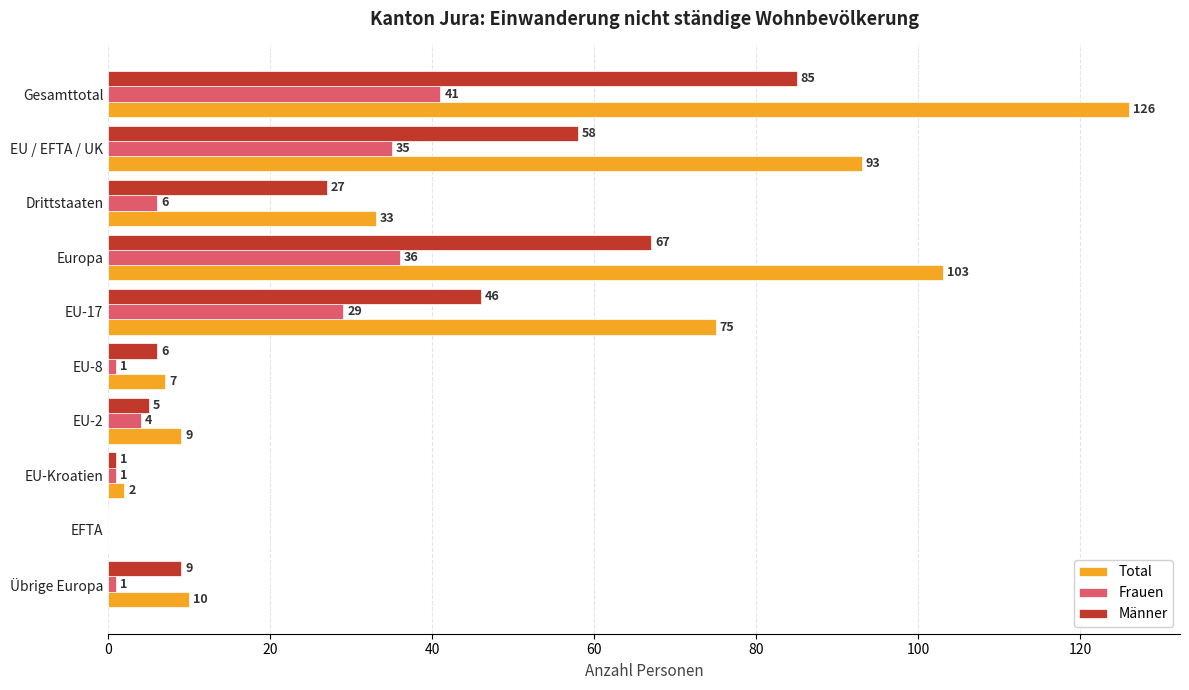

At which category does the chart reach its peak across all series?

Gesamttotal